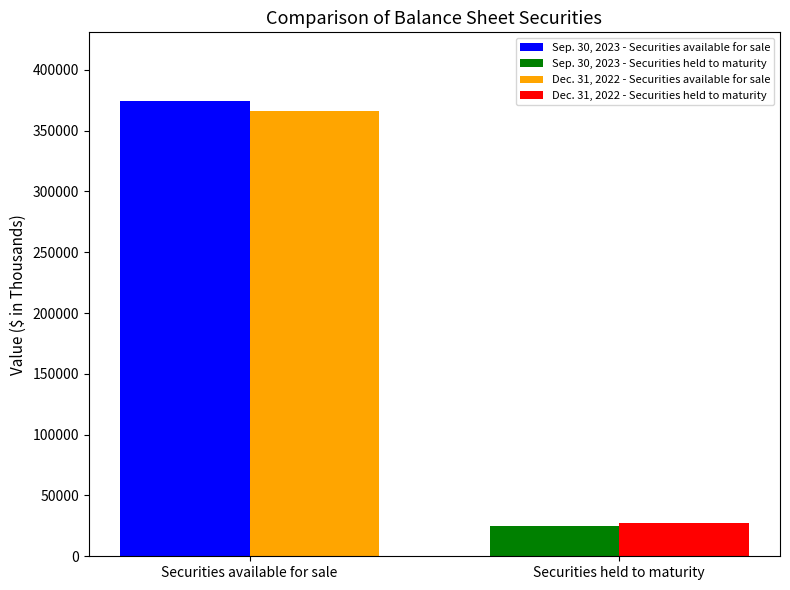

List the series in order of their peak value, lowest first.

Sep. 30, 2023 - Securities held to maturity, Dec. 31, 2022 - Securities held to maturity, Dec. 31, 2022 - Securities available for sale, Sep. 30, 2023 - Securities available for sale